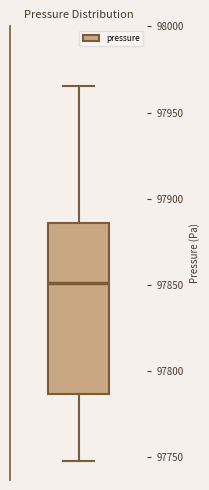

Read this box plot against the y-axis: the position of the median line, the range covered by the box, and the ends of both whiskers. The values are not printed on the chart, so give them approximately, as read against the axis.

median 97850, box 97785 to 97885, whiskers 97750 to 97965